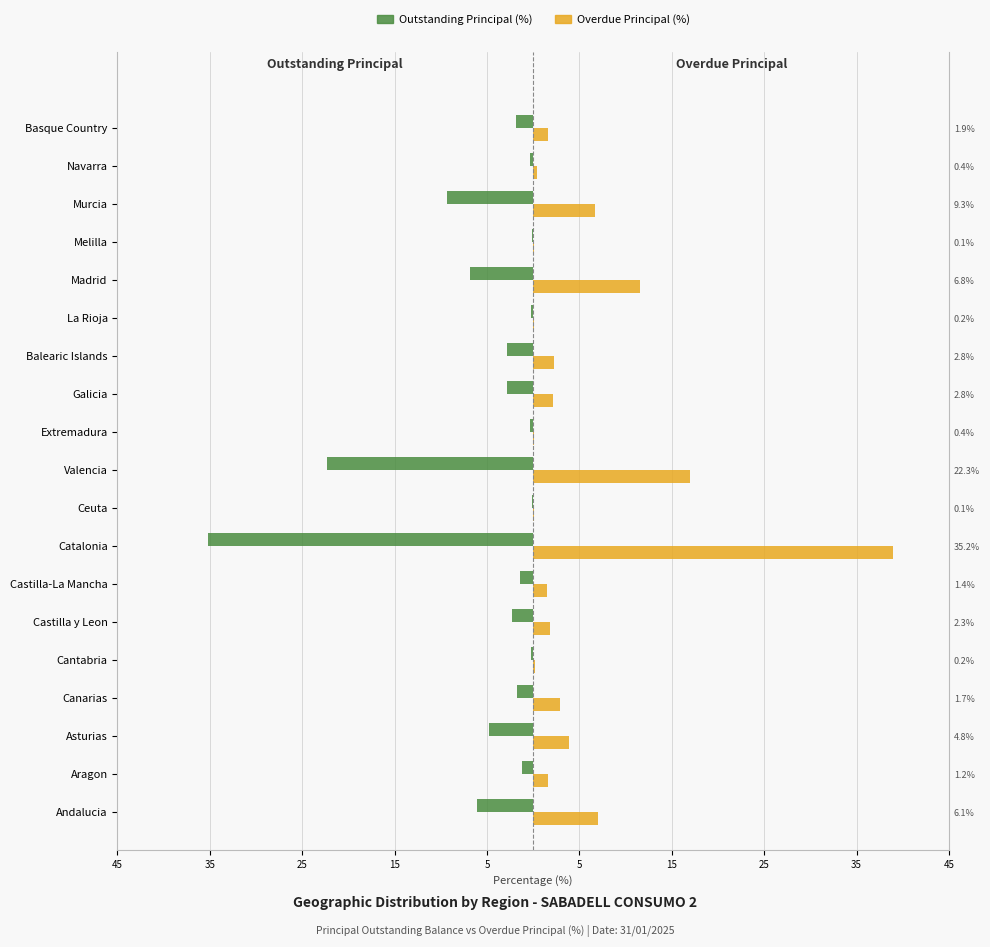

The Outstanding Principal (%) series shows -0.5 at Navarra. True or false?

False